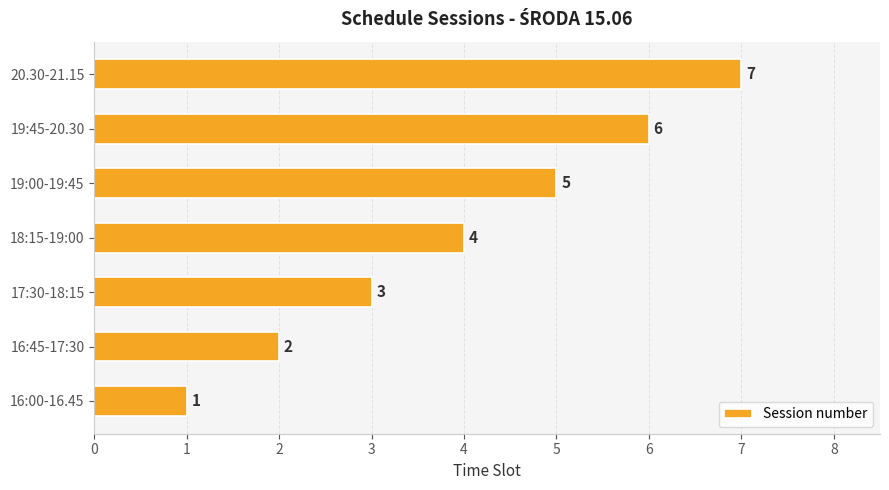

How many bars are there in total?

7